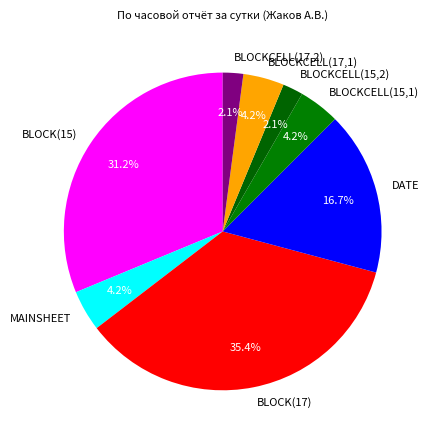

How many slices are in this pie chart?

8